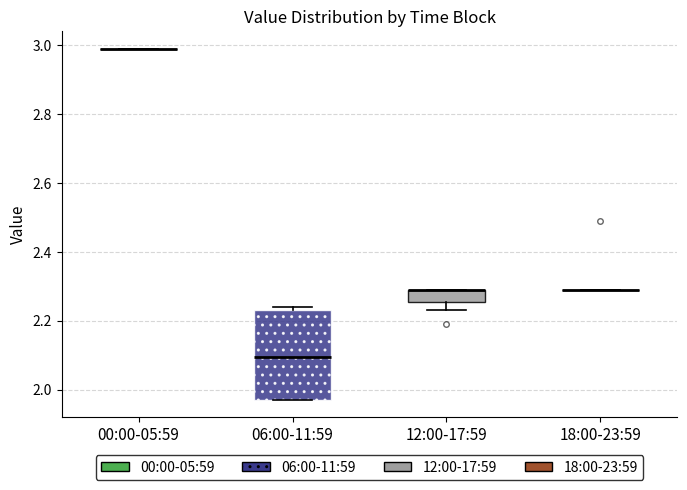

Which box is the tallest, from its lower edge to its upper edge?

06:00-11:59